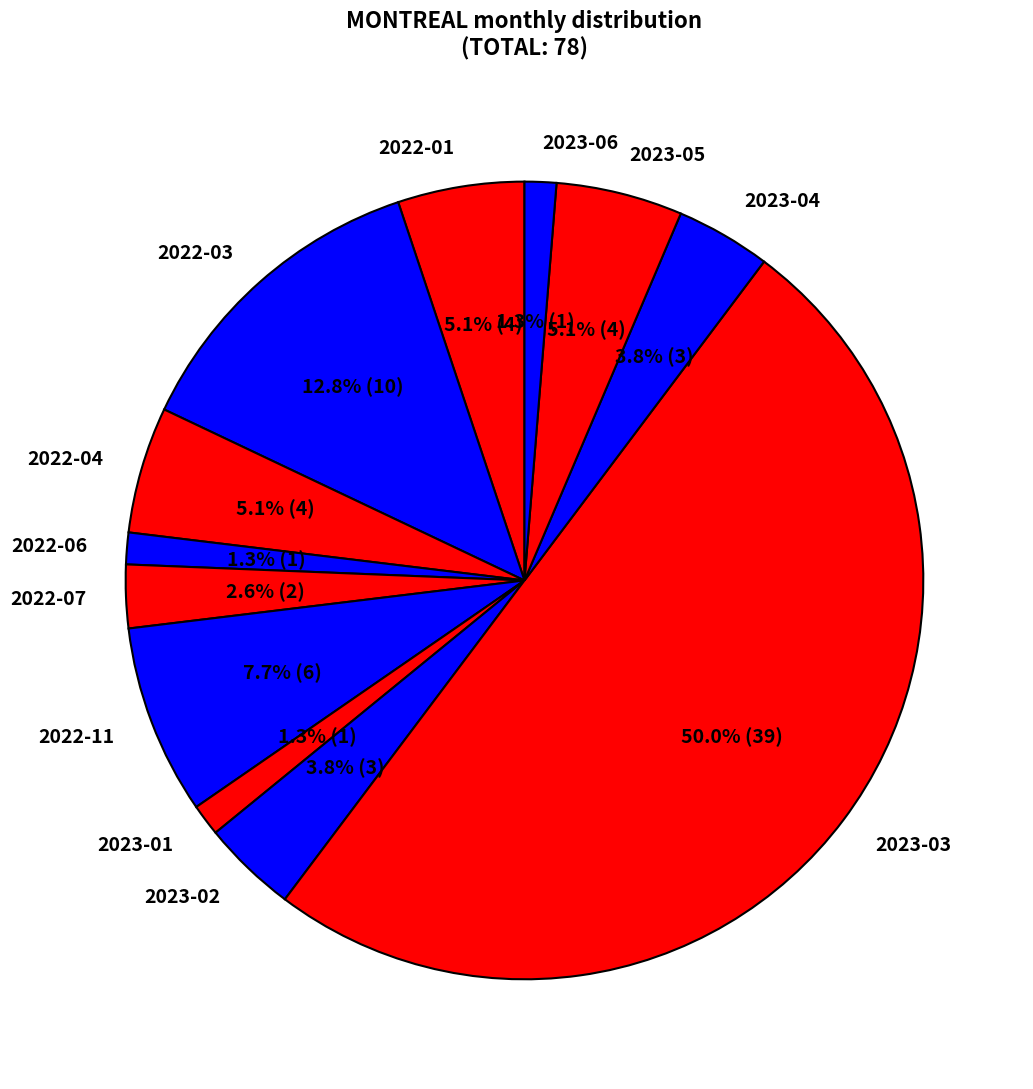

To the nearest percent, what percentage of the pie is 2023-06?

1%